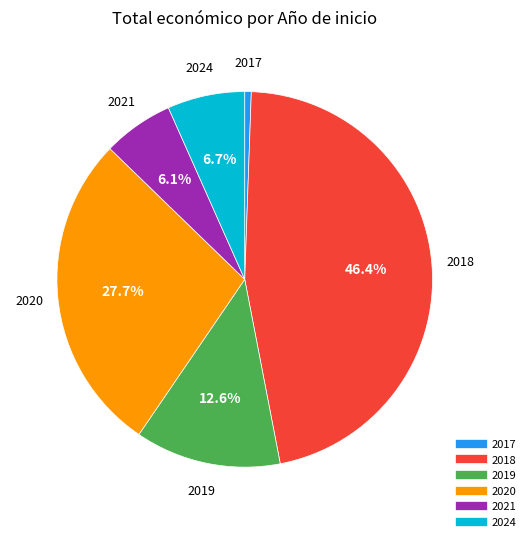

Is there a majority slice in this chart?

No